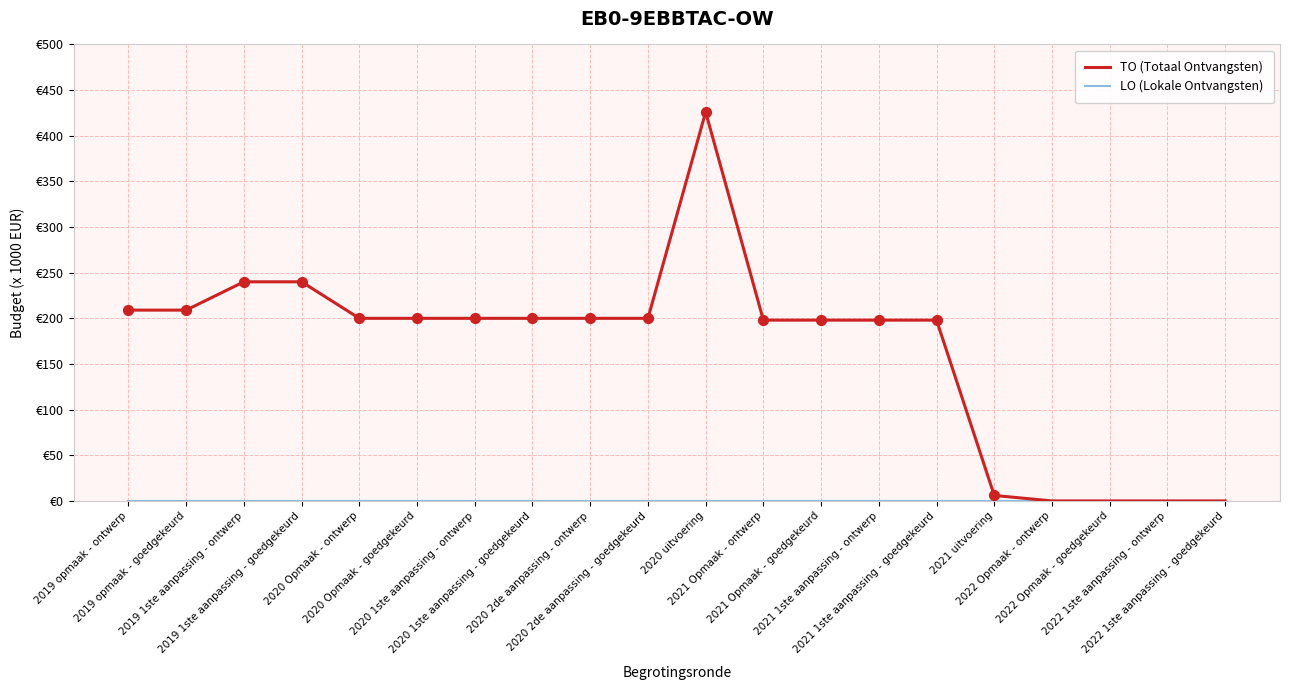

Which series has the largest total across all categories?

TO (Totaal Ontvangsten)